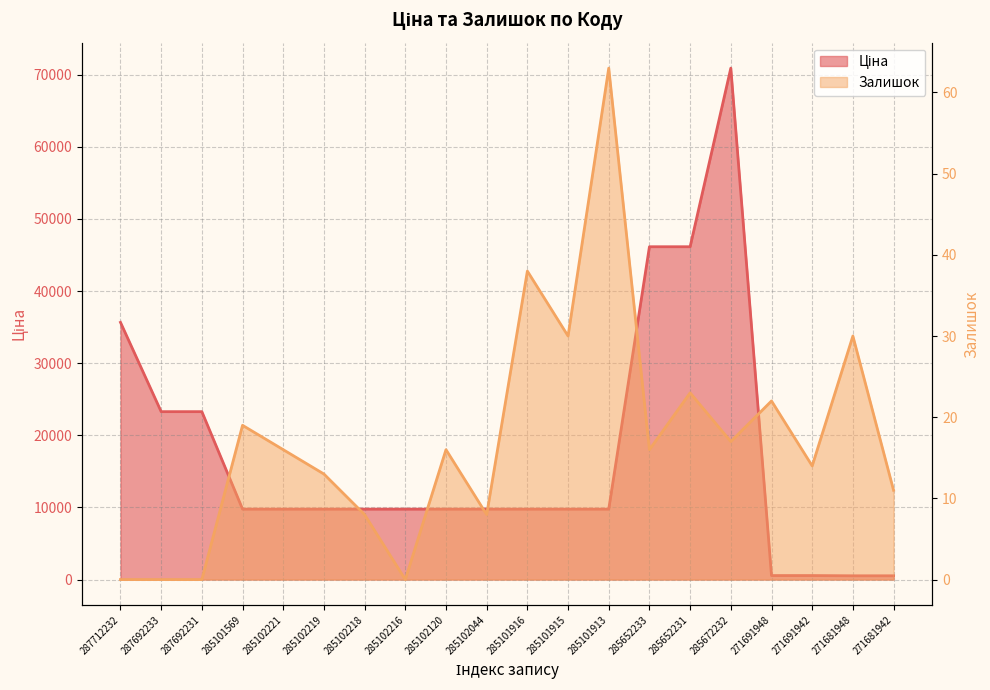

What is the label of the 3rd point from the left?

287692231